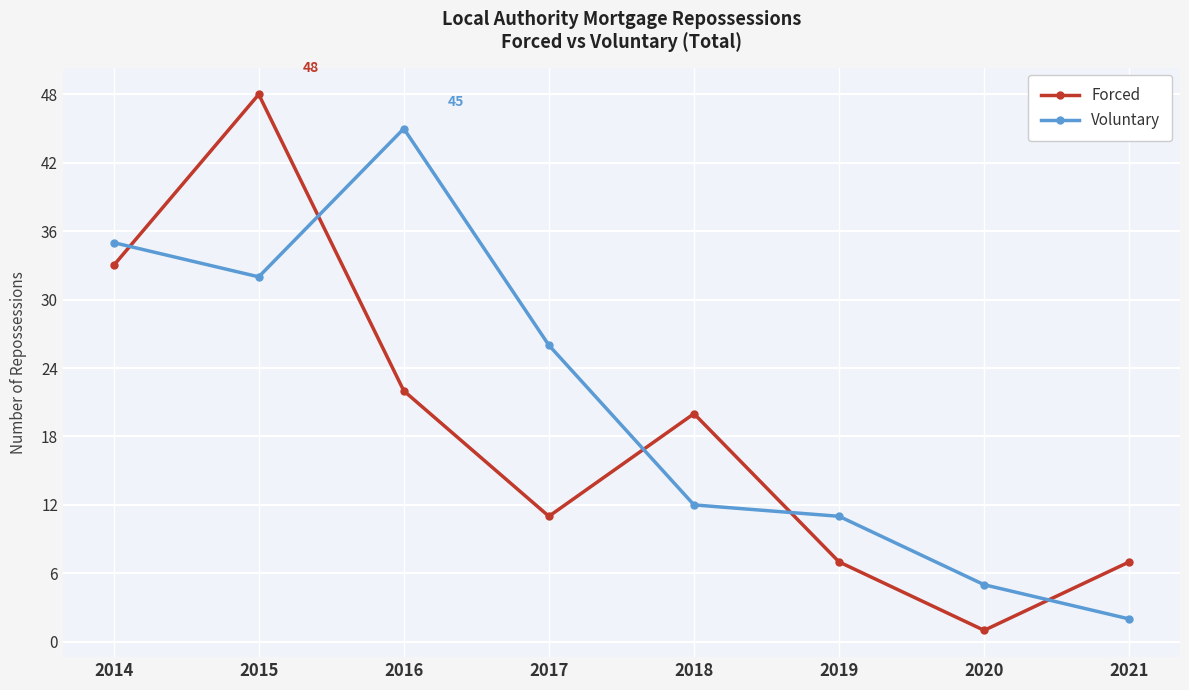

Read the Voluntary value at 2018.

12